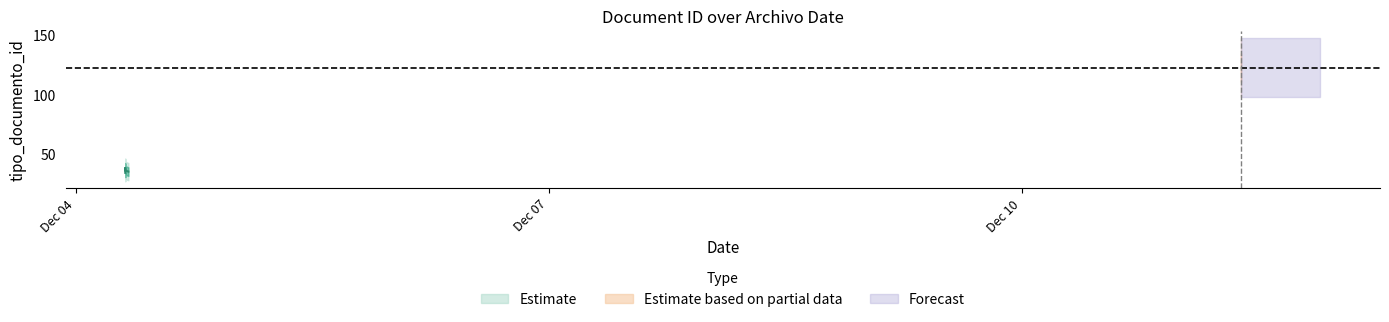

Reading left to right, extract all data points from this chart.

35	38	36	36	39	123	37